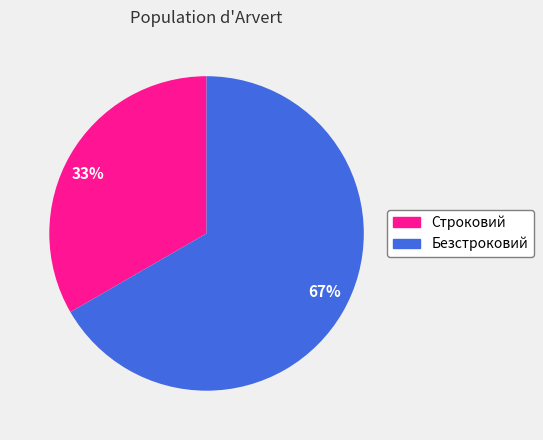

Do Безстроковий and Строковий together represent more than half of the pie?

Yes